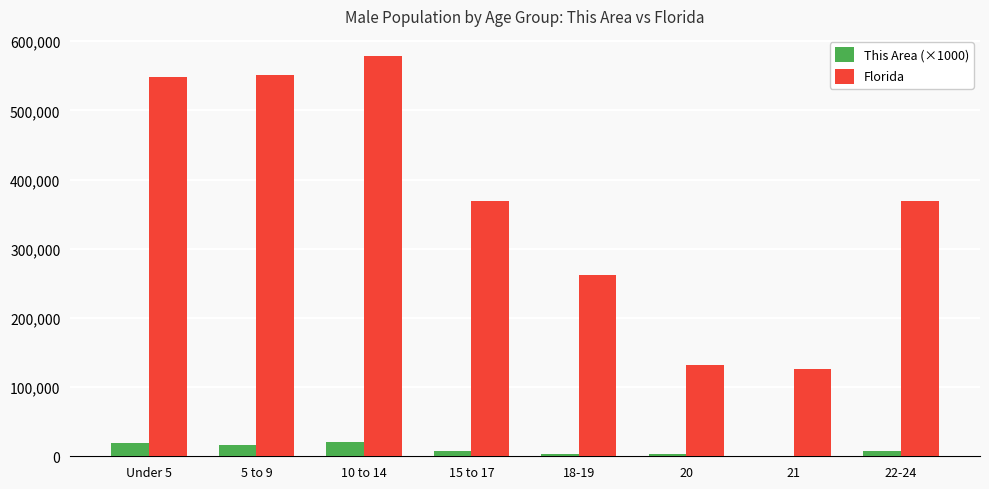

What value does the This Area (×1000) series have at 10 to 14, to the nearest 50?

20000